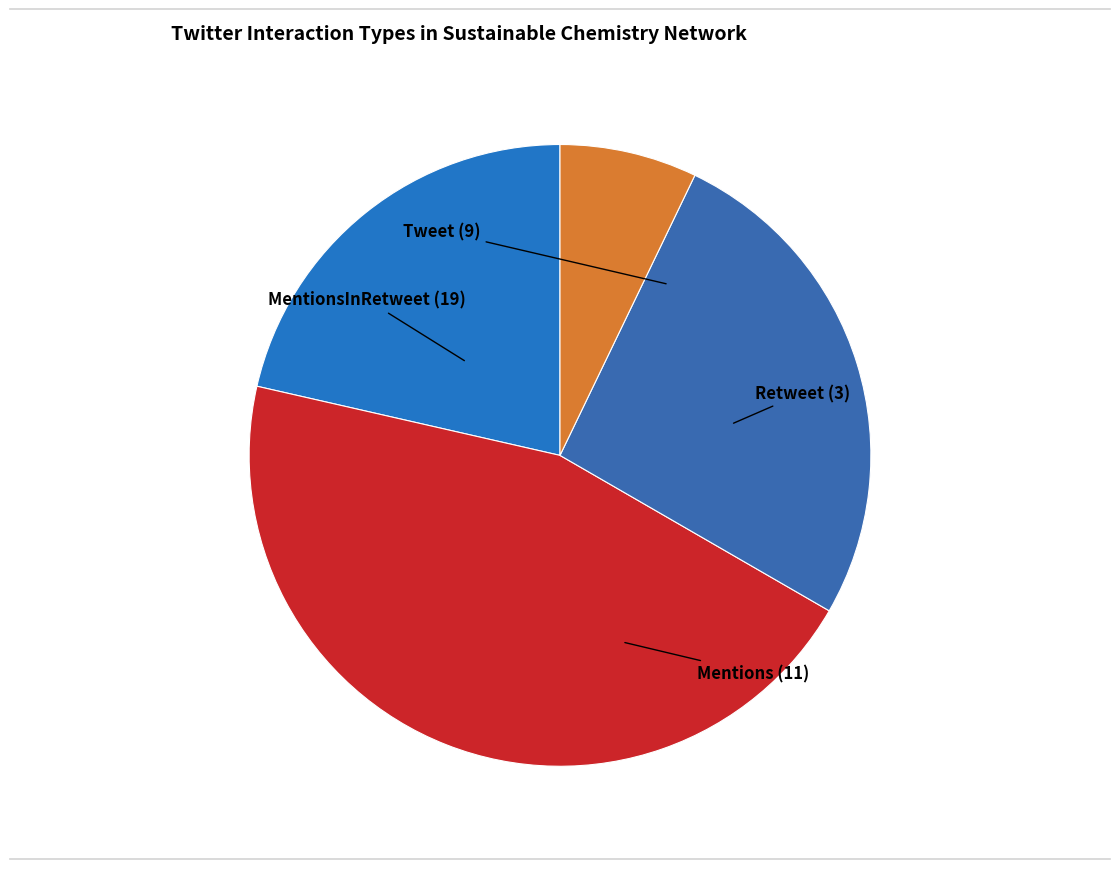

To the nearest percent, what is the difference between the largest and smallest slice percentages?

38%